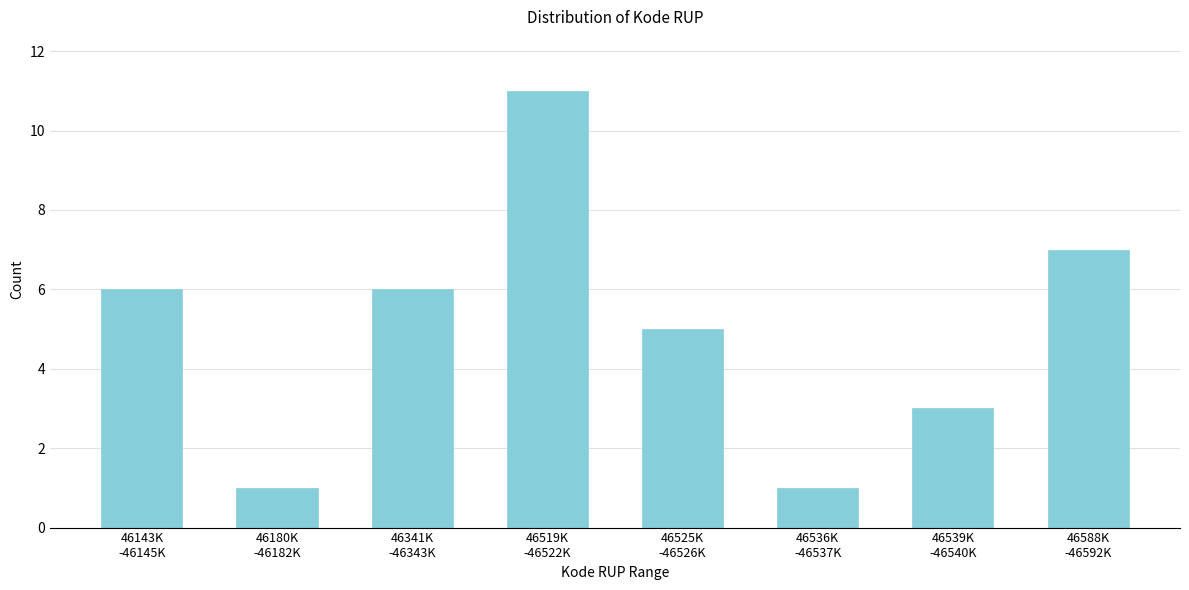

Reading left to right, extract all data points from this chart.

6	1	6	11	5	1	3	7